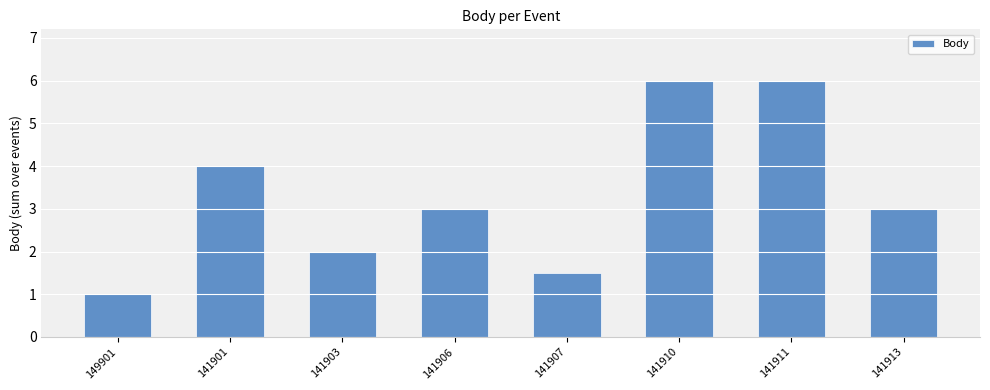

What is the change in value from 141903 to 141913?

+1.0